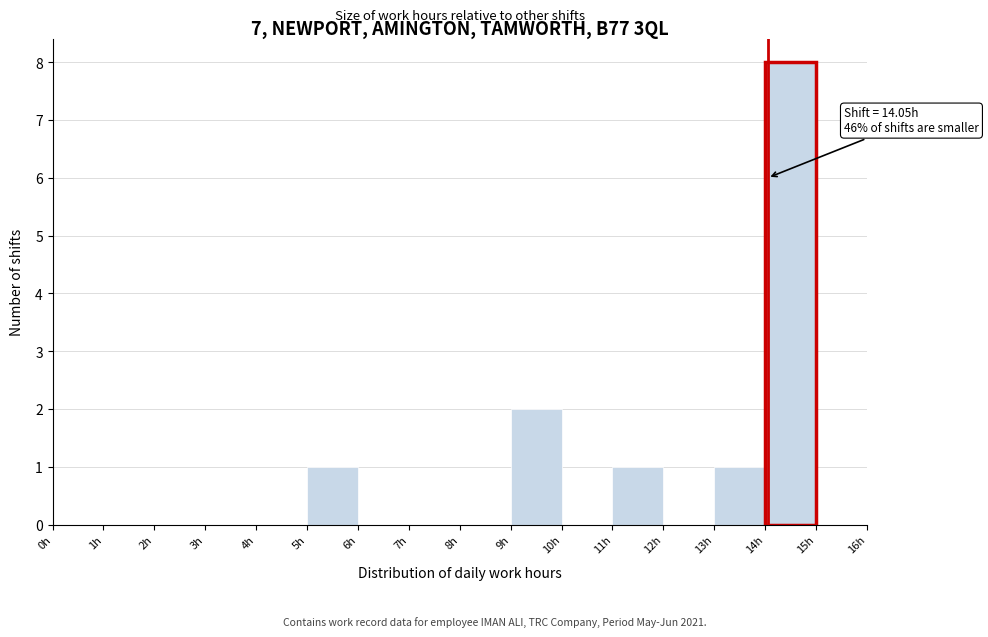

Which range on the x-axis has the tallest bar?

14 to 15